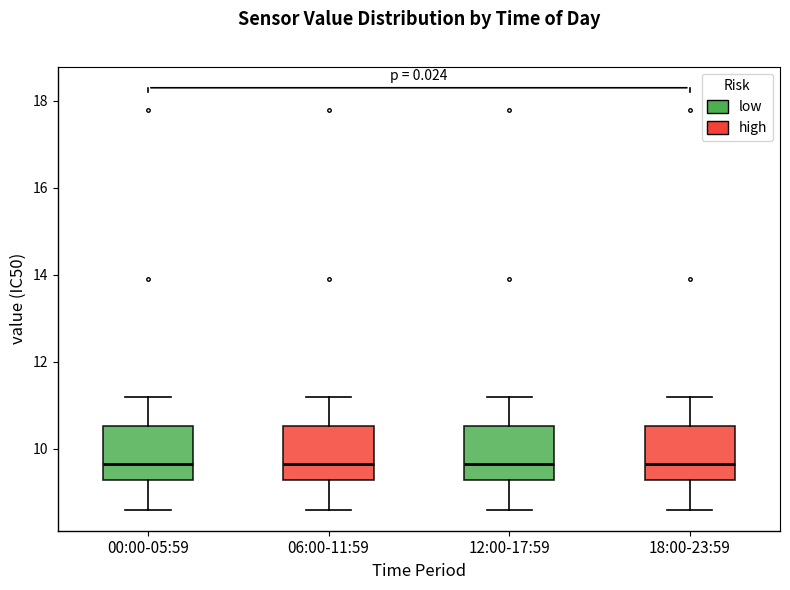

Reading left to right, read every box against the y-axis: the position of its median line, the range the box covers, and the ends of its whiskers. The values are not printed on the chart, so give them approximately, as read against the axis.

00:00-05:59: median 9.6, box 9.2 to 10.6, whiskers 8.6 to 11.2
06:00-11:59: median 9.6, box 9.2 to 10.6, whiskers 8.6 to 11.2
12:00-17:59: median 9.6, box 9.2 to 10.6, whiskers 8.6 to 11.2
18:00-23:59: median 9.6, box 9.2 to 10.6, whiskers 8.6 to 11.2